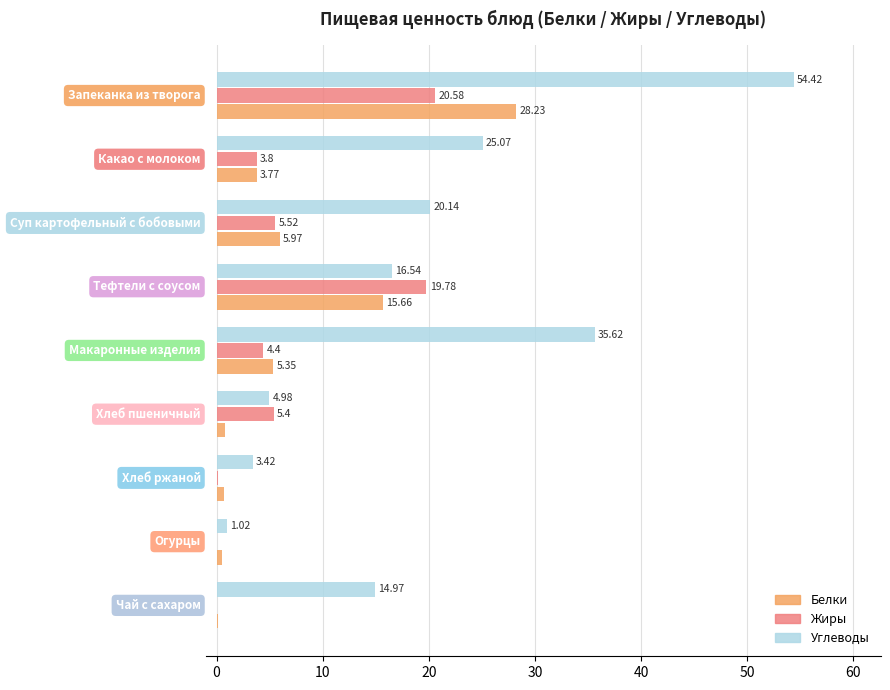

What is the sum of all Жиры values?

59.6